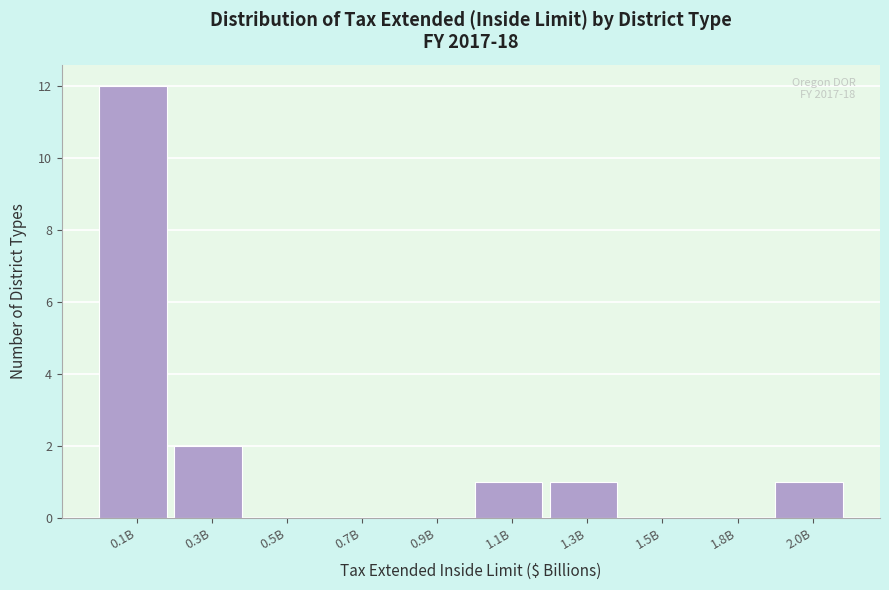

Reading left to right, transcribe all the data shown in this chart.

0.1B=12	0.3B=2	0.5B=0	0.7B=0	0.9B=0	1.1B=1	1.3B=1	1.5B=0	1.8B=0	2.0B=1